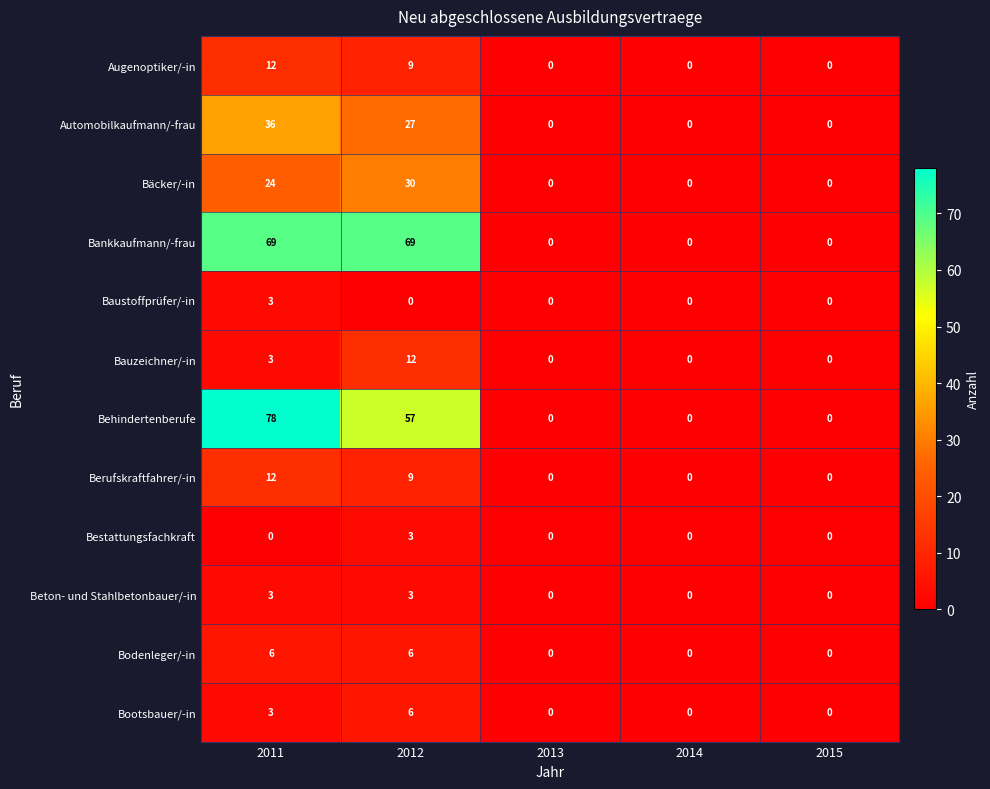

True or false: Bauzeichner/-in has a value of 3 at 2011.

True